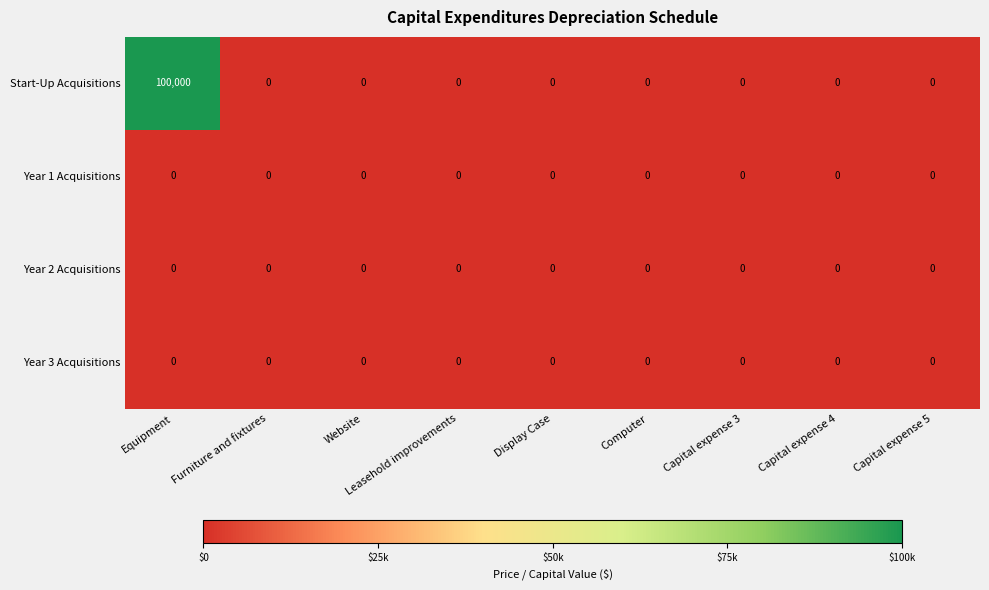

The value of Start-Up Acquisitions at Leasehold improvements is 0. True or false?

True